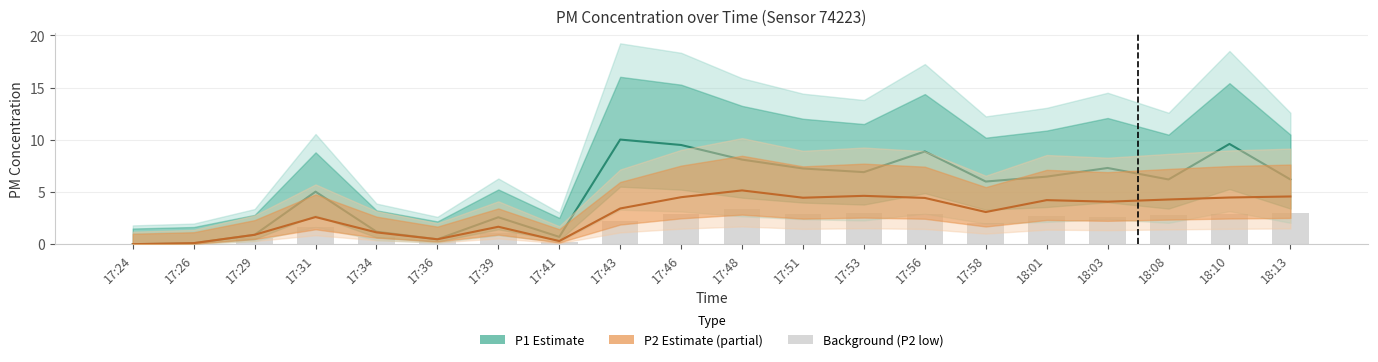

At how many categories does at least one series exceed 9?

3